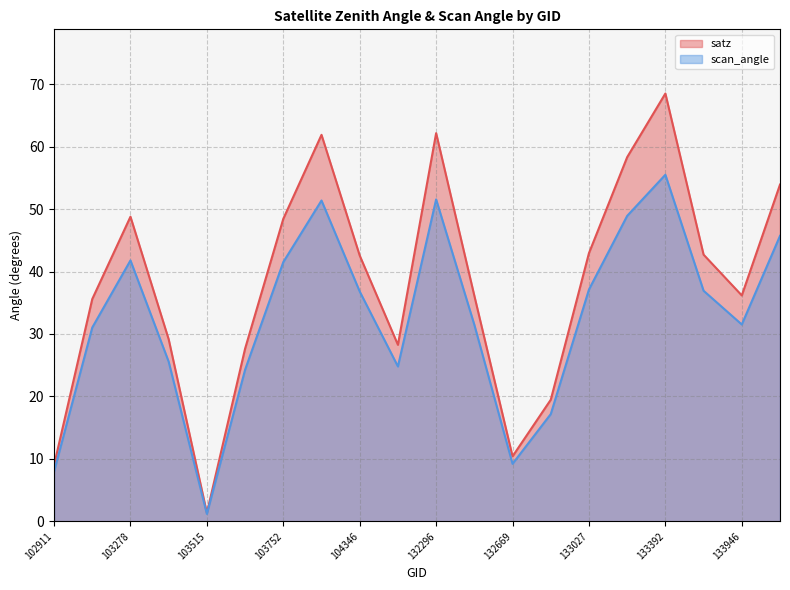

True or false: scan_angle and satz cross at least once.

False